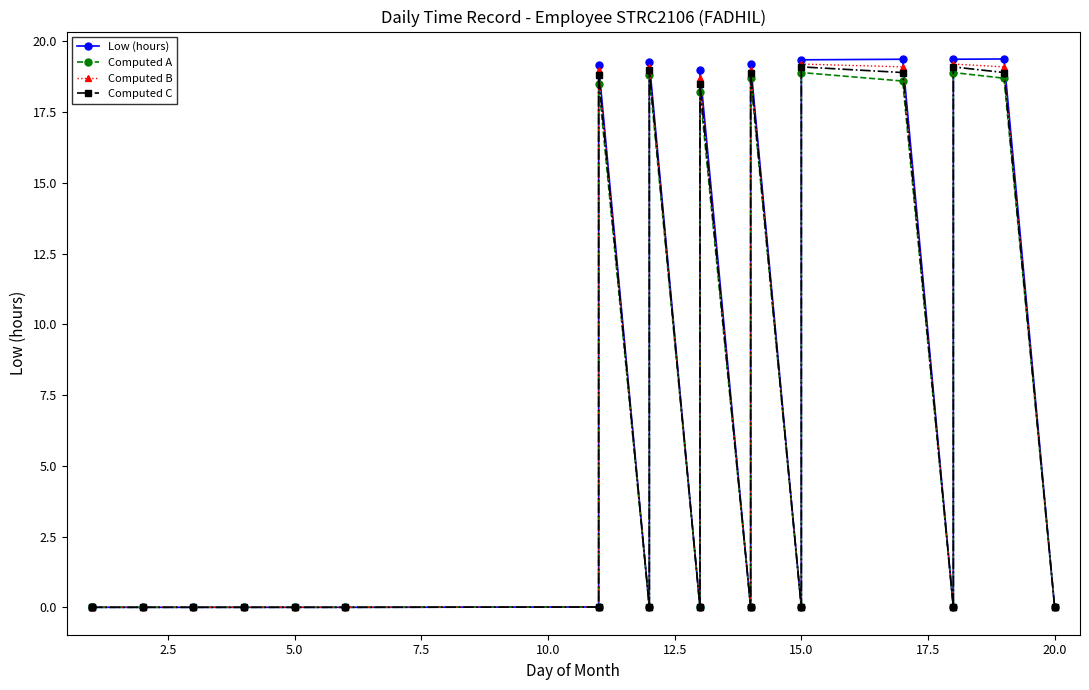

What is the maximum value shown in the chart?

19.4